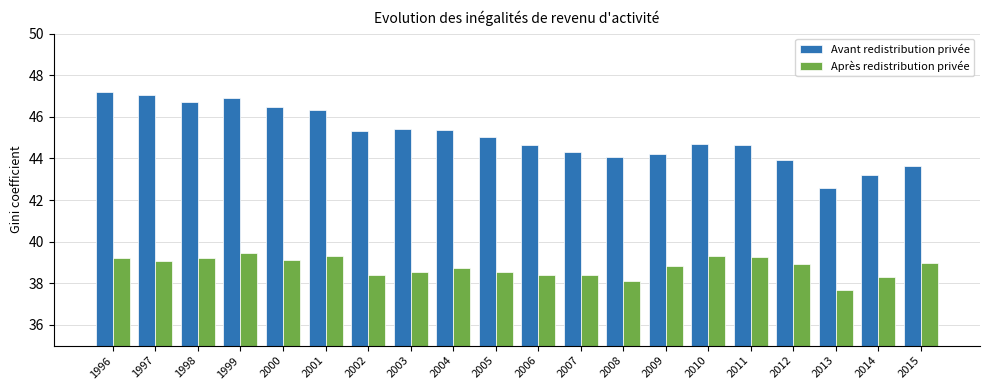

What is the difference between the second highest and minimum values in the Avant redistribution privée series?

4.5